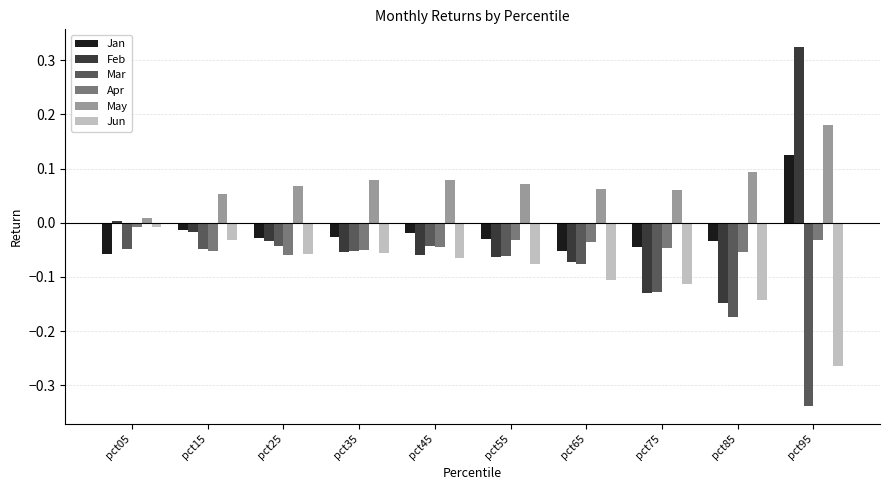

At which label does Jan reach its peak?

pct95